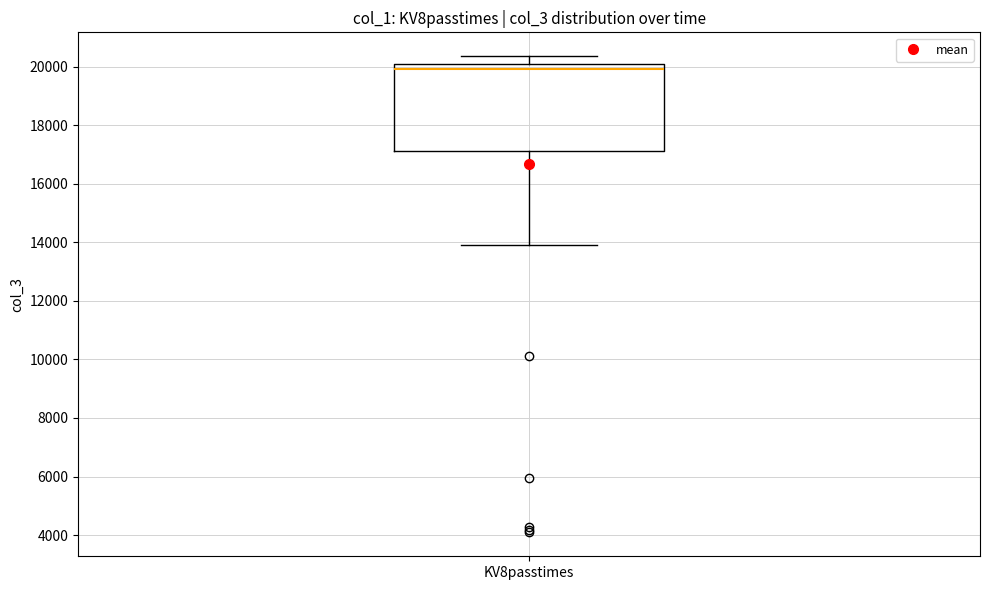

Where does the upper whisker of the box for KV8passtimes end on the y-axis? The values are not printed on the chart, so give them approximately, as read against the axis.

20400